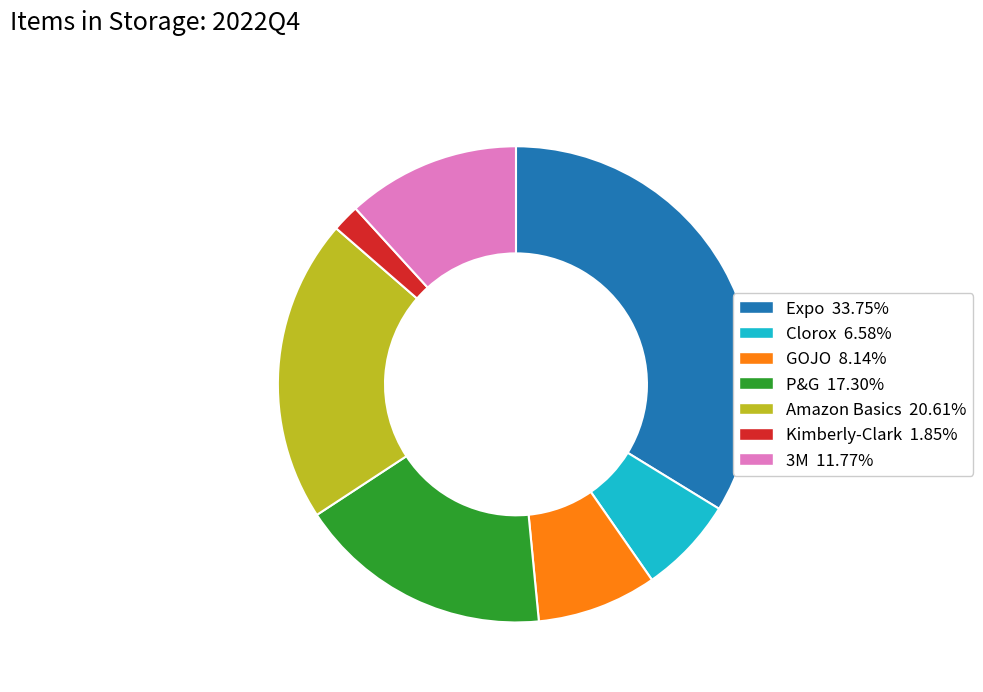

How many slices are in this pie chart?

7